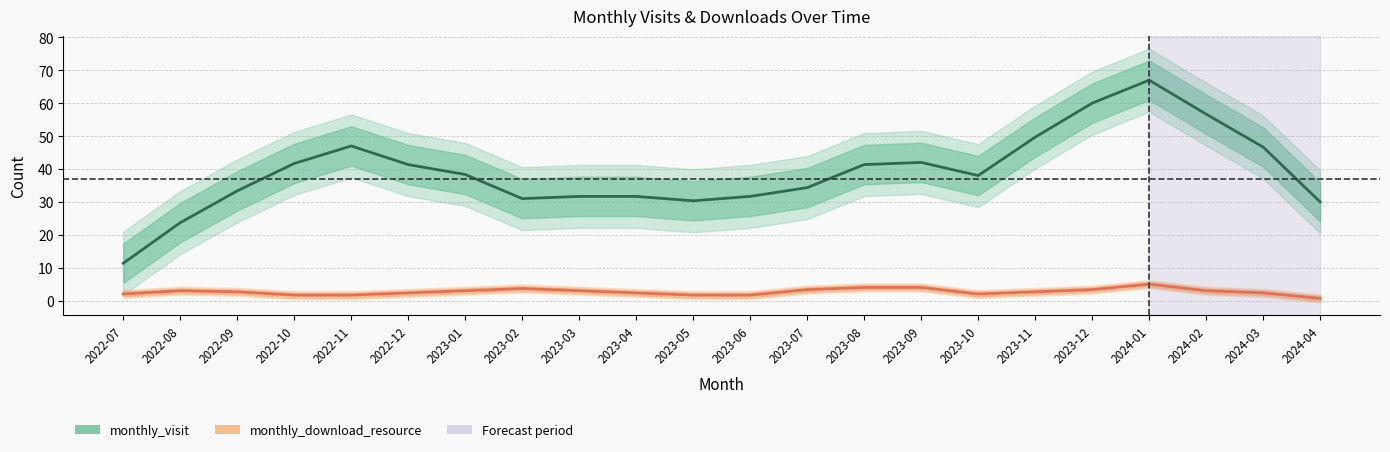

What is the average value of the monthly_download_resource series?

2.7